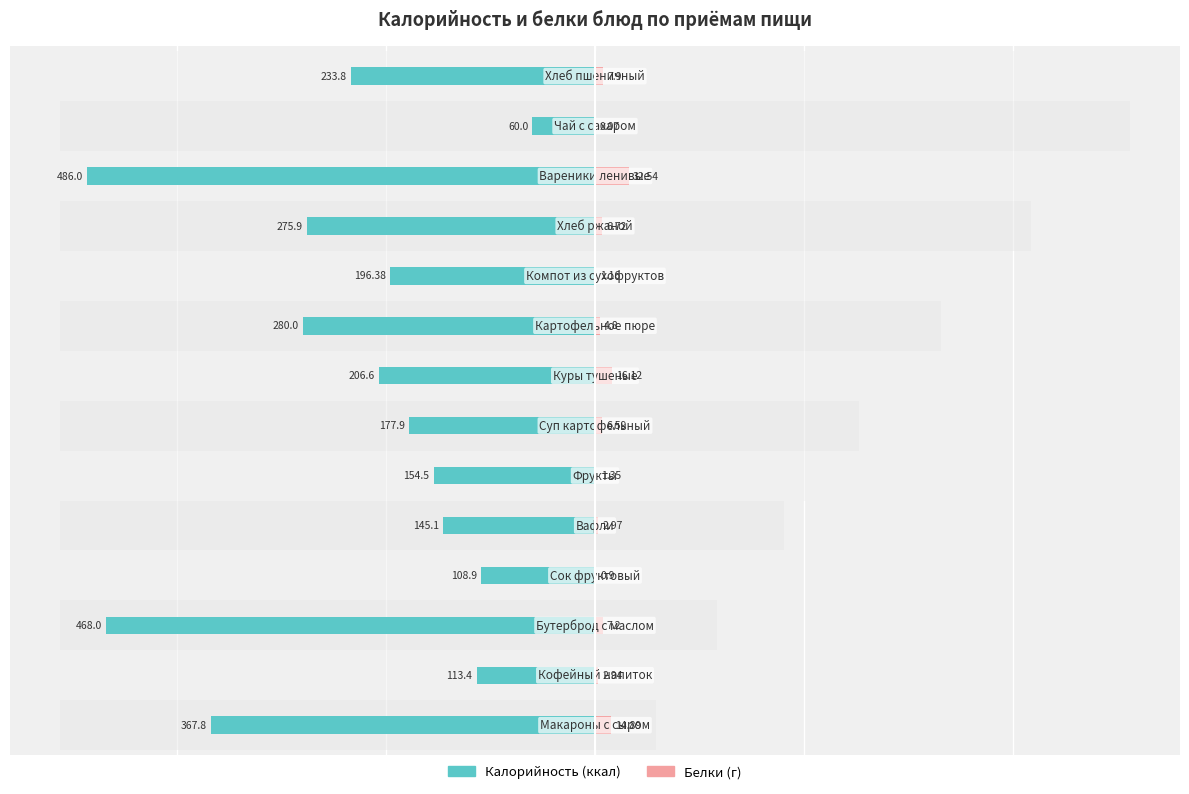

Reading left to right, extract all data points from this chart.

Калорийность: -367.8	-113.4	-468.0	-108.9	-145.1	-154.5	-177.9	-206.6	-280.0	-196.4	-275.9	-486.0	-60.0	-233.8
Белки: 14.9	2.9	7.2	0.9	3.0	1.4	6.6	16.1	4.8	1.2	6.7	32.5	0.1	7.9